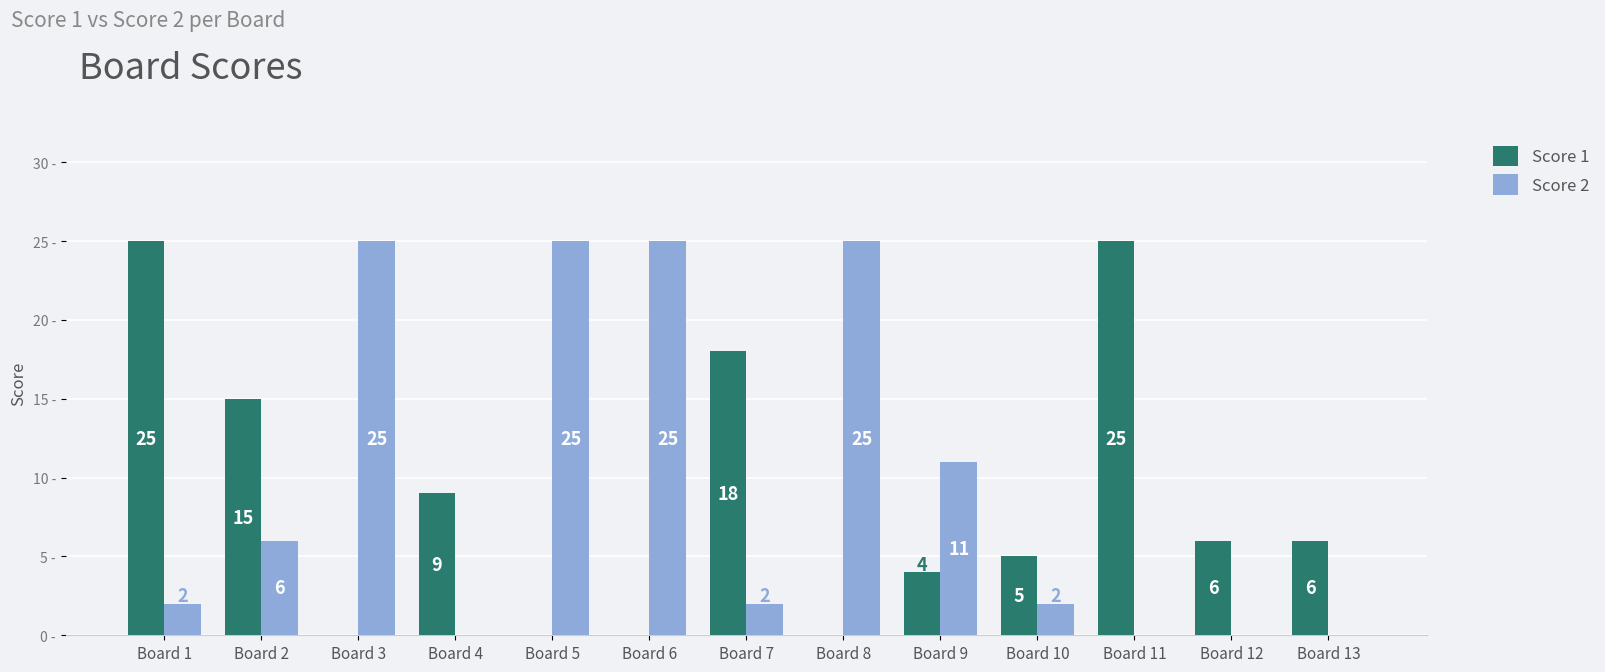

Is the value of Score 2 at Board 7 greater than the value of Score 1 at Board 6?

Yes